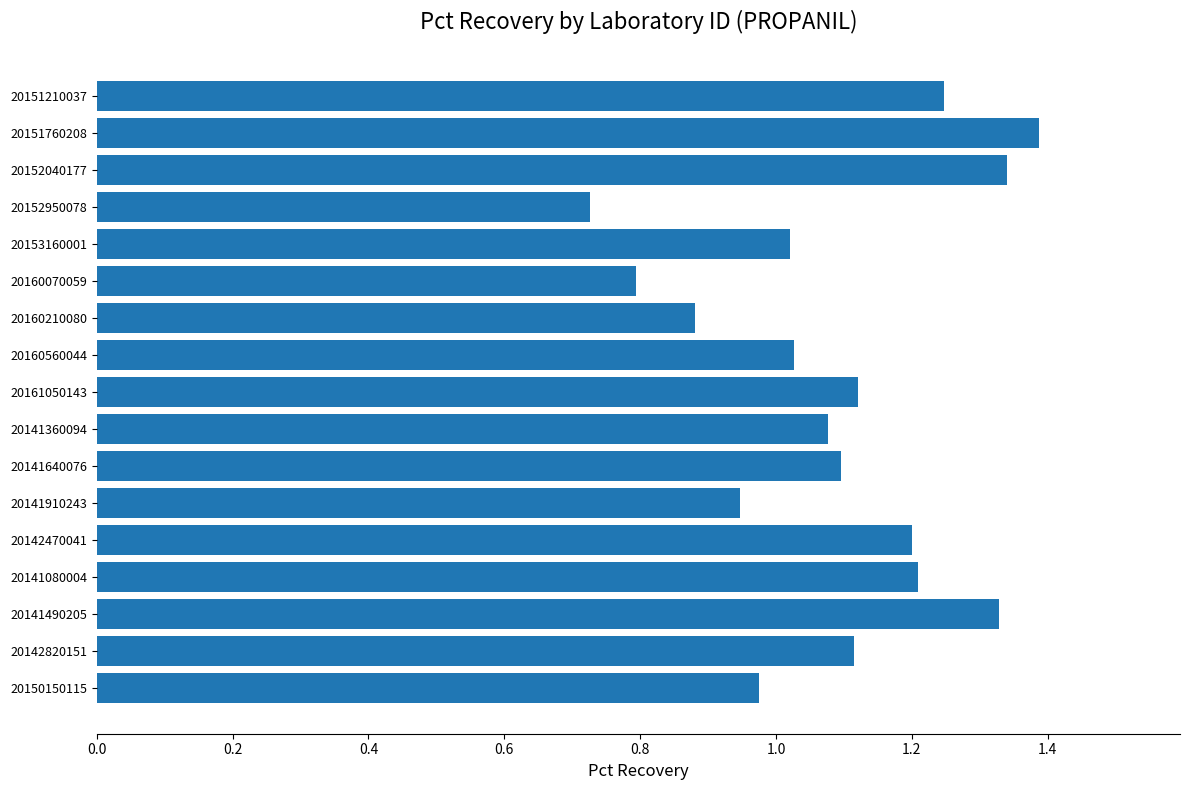

What position from the bottom is 20151210037?

17